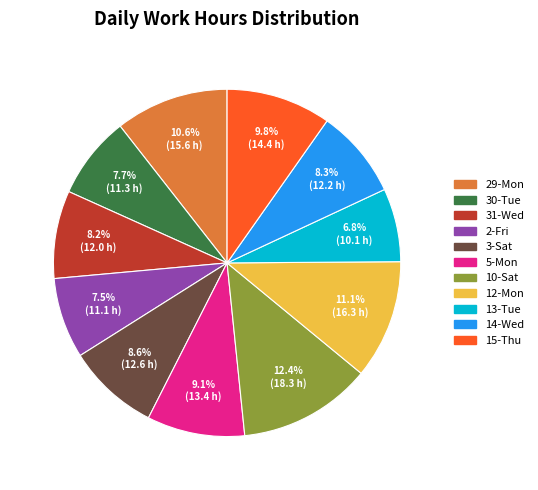

Count the number of slices in the pie.

11